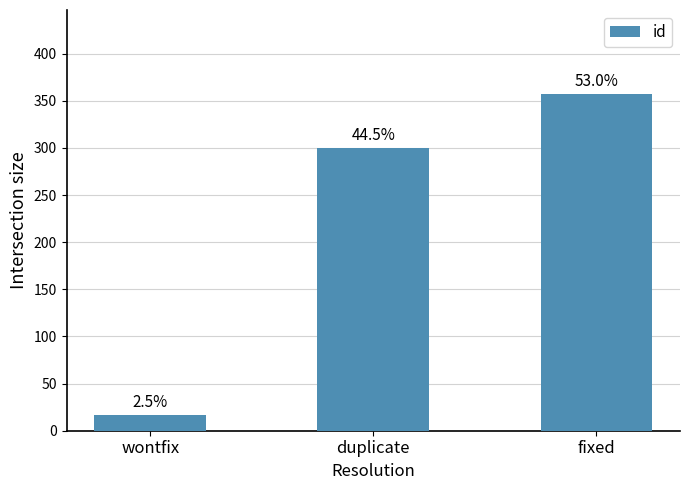

Are the bars horizontal?

No